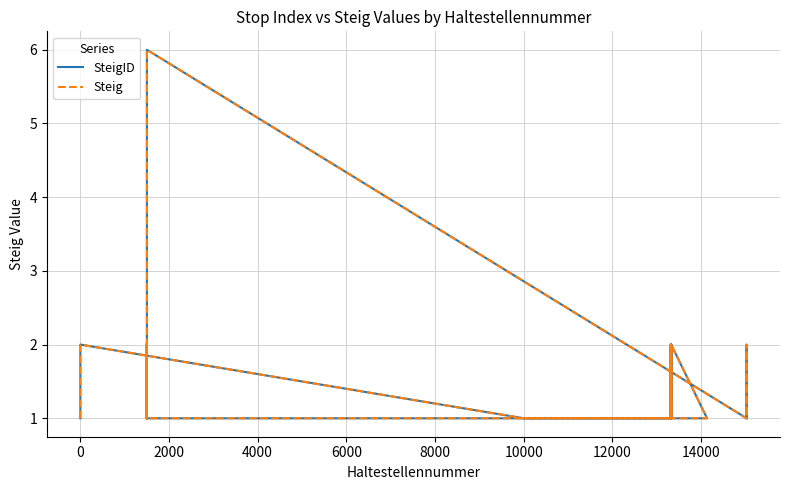

Is the value of SteigID at 28 greater than the value of Steig at 17?

Yes